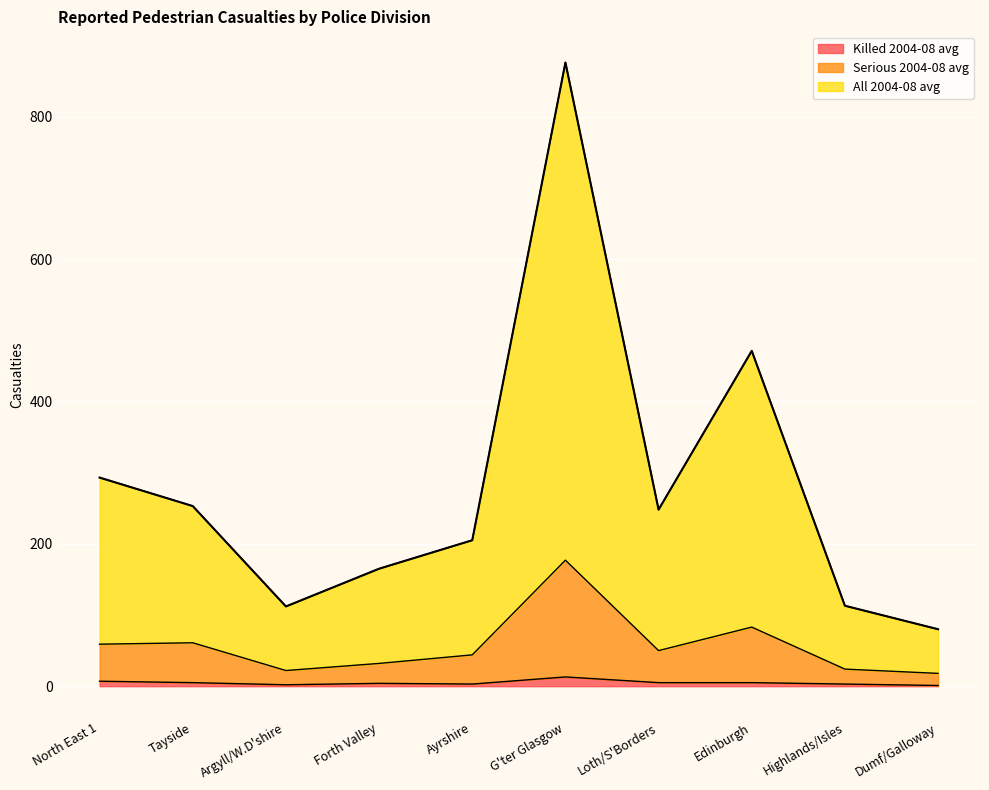

What is the label of the 3rd point from the right?

Edinburgh